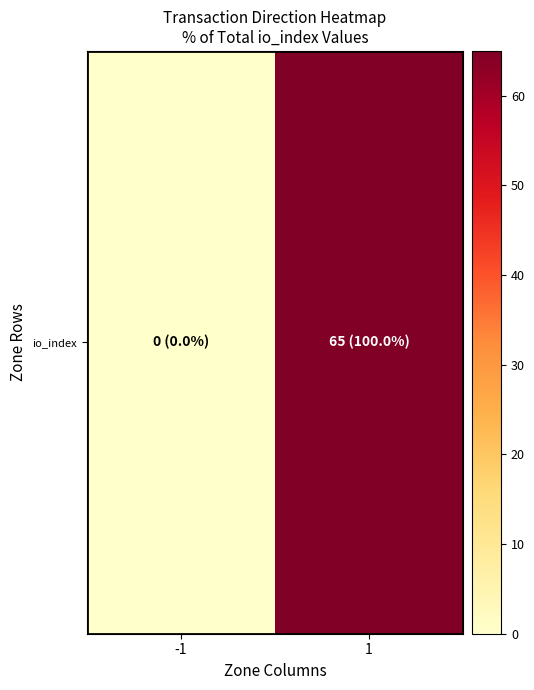

Reading right to left, transcribe all the data shown in this chart.

65	0